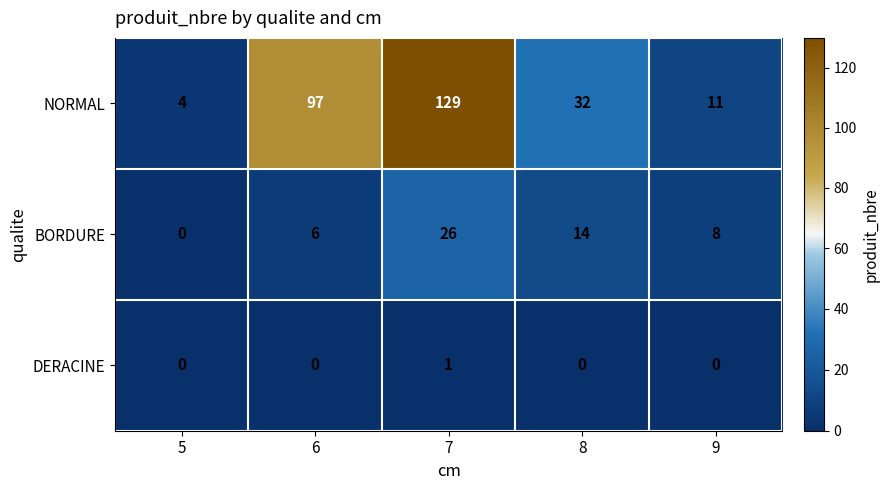

What is the difference between the NORMAL values at 9 and 5?

7